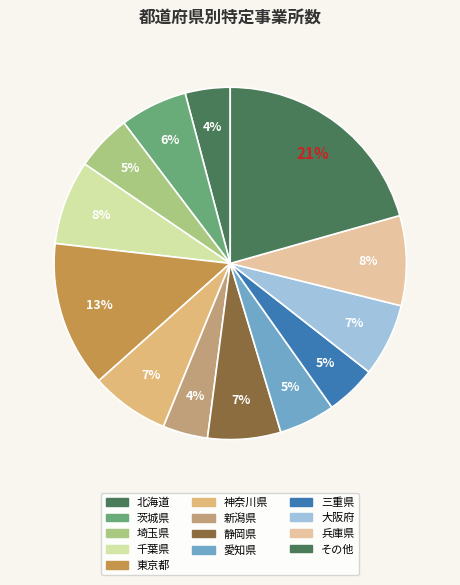

How many slices are in this pie chart?

13